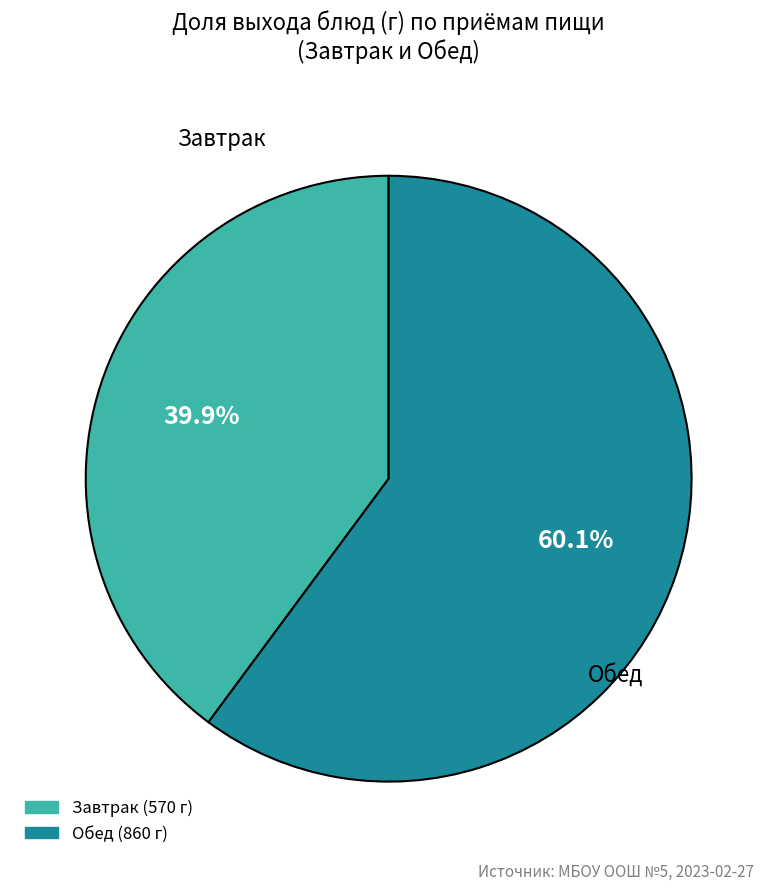

How many segments does this pie chart have?

2